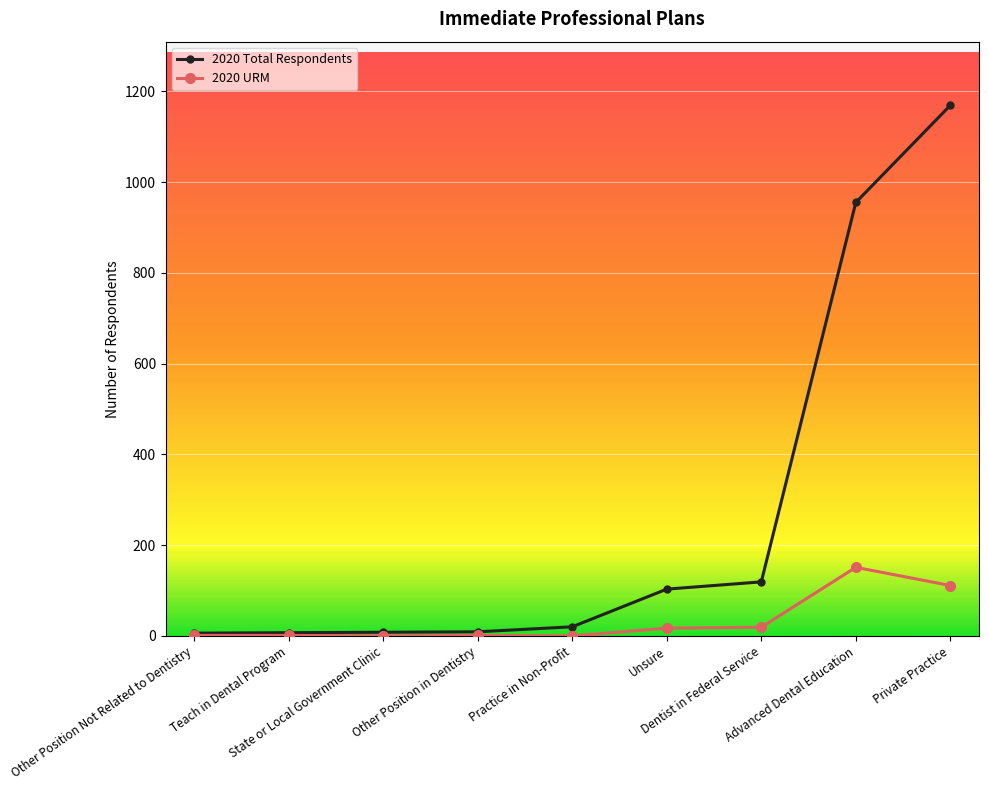

Which series has the largest range (max minus min)?

2020 Total Respondents